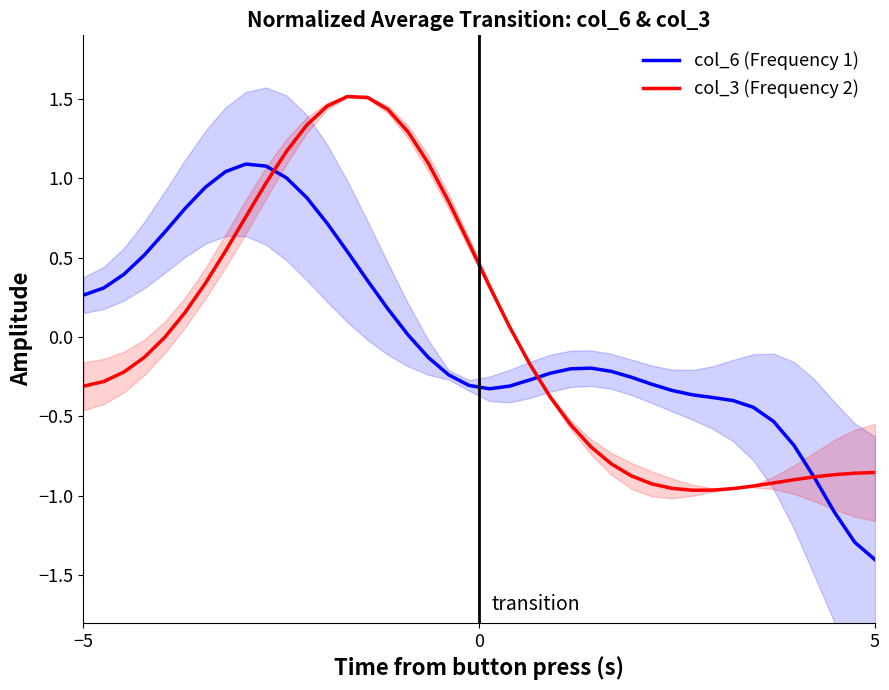

How many values in col_3 (Frequency 2) are above zero?

17